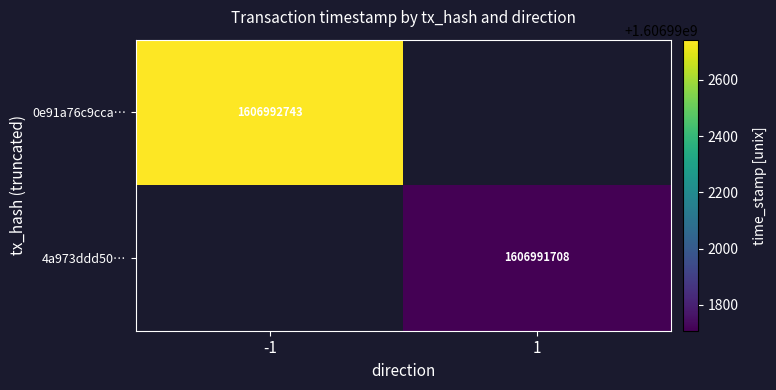

Which series has the widest spread of values?

0e91a76c9cca48e0536afd5da57826681f53314